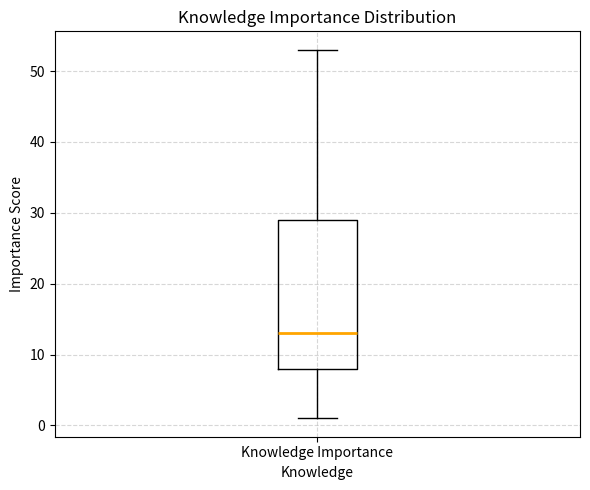

Where is the upper edge of the box for Knowledge Importance on the y-axis? The values are not printed on the chart, so give them approximately, as read against the axis.

29